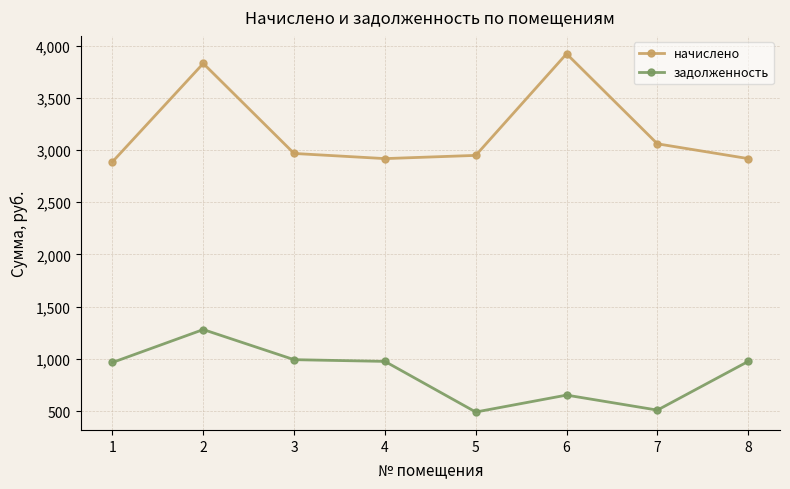

At which label is начислено closest to 3404?

7